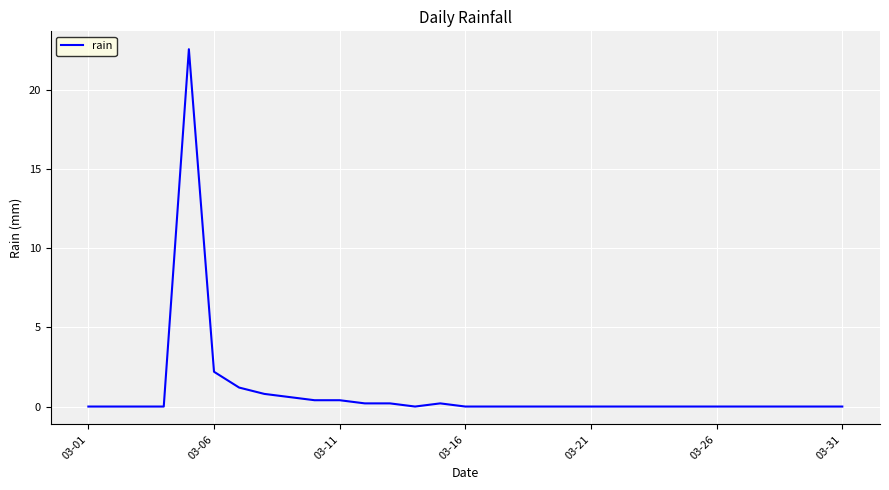

What is the difference between the second highest and minimum values?

2.2